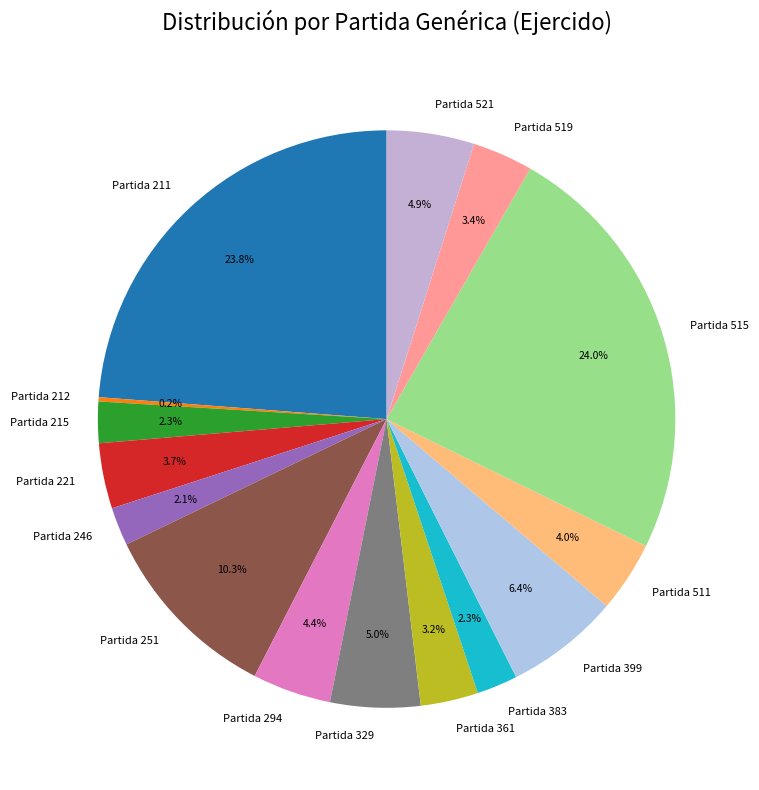

Which has a higher value, Partida 251 or Partida 329?

Partida 251